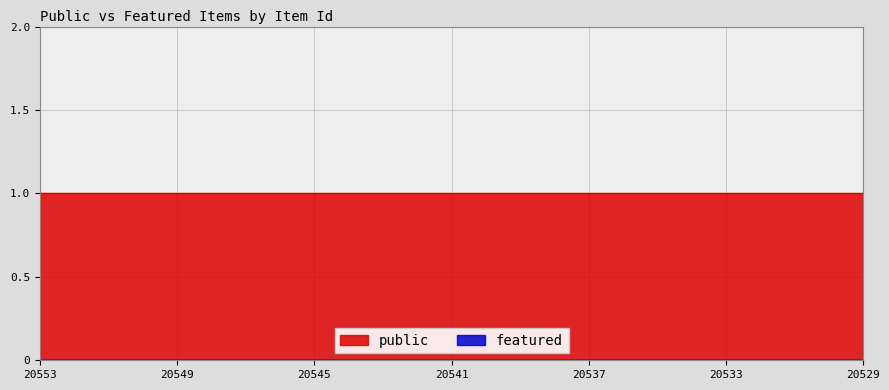

Reading left to right, list all the values displayed in this chart.

public: 20553=1	20552=1	20551=1	20550=1	20549=1	20548=1	20547=1	20546=1	20545=1	20544=1	20543=1	20542=1	20541=1	20540=1	20539=1	20538=1	20537=1	20536=1	20535=1	20534=1	20533=1	20532=1	20531=1	20530=1	20529=1
featured: 20553=0	20552=0	20551=0	20550=0	20549=0	20548=0	20547=0	20546=0	20545=0	20544=0	20543=0	20542=0	20541=0	20540=0	20539=0	20538=0	20537=0	20536=0	20535=0	20534=0	20533=0	20532=0	20531=0	20530=0	20529=0